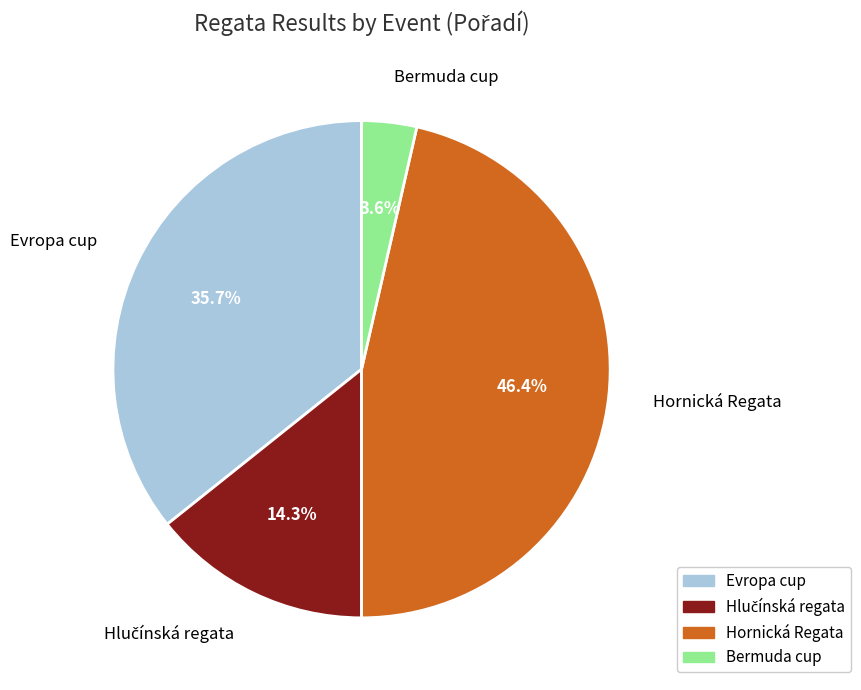

True or false: Hornická Regata accounts for 32% of the total.

False